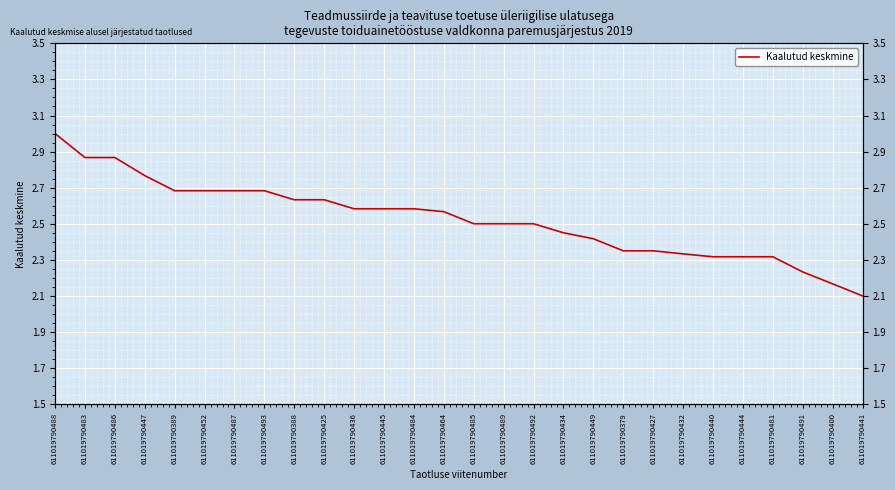

What is the smallest value displayed?

2.1